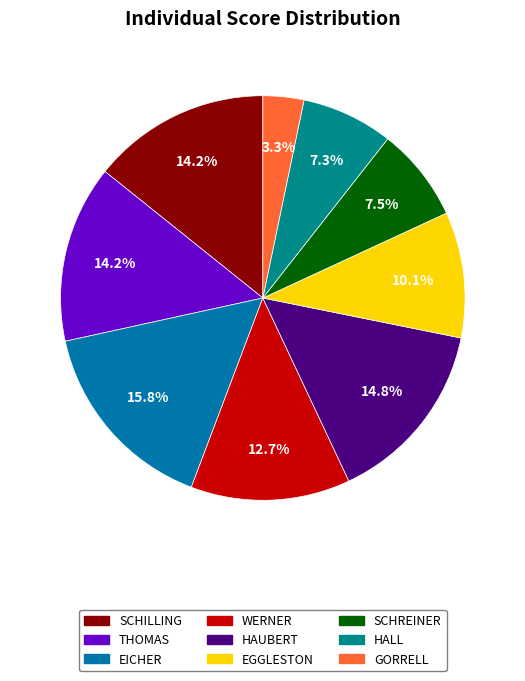

Is it true that EICHER is 16% of the pie?

True